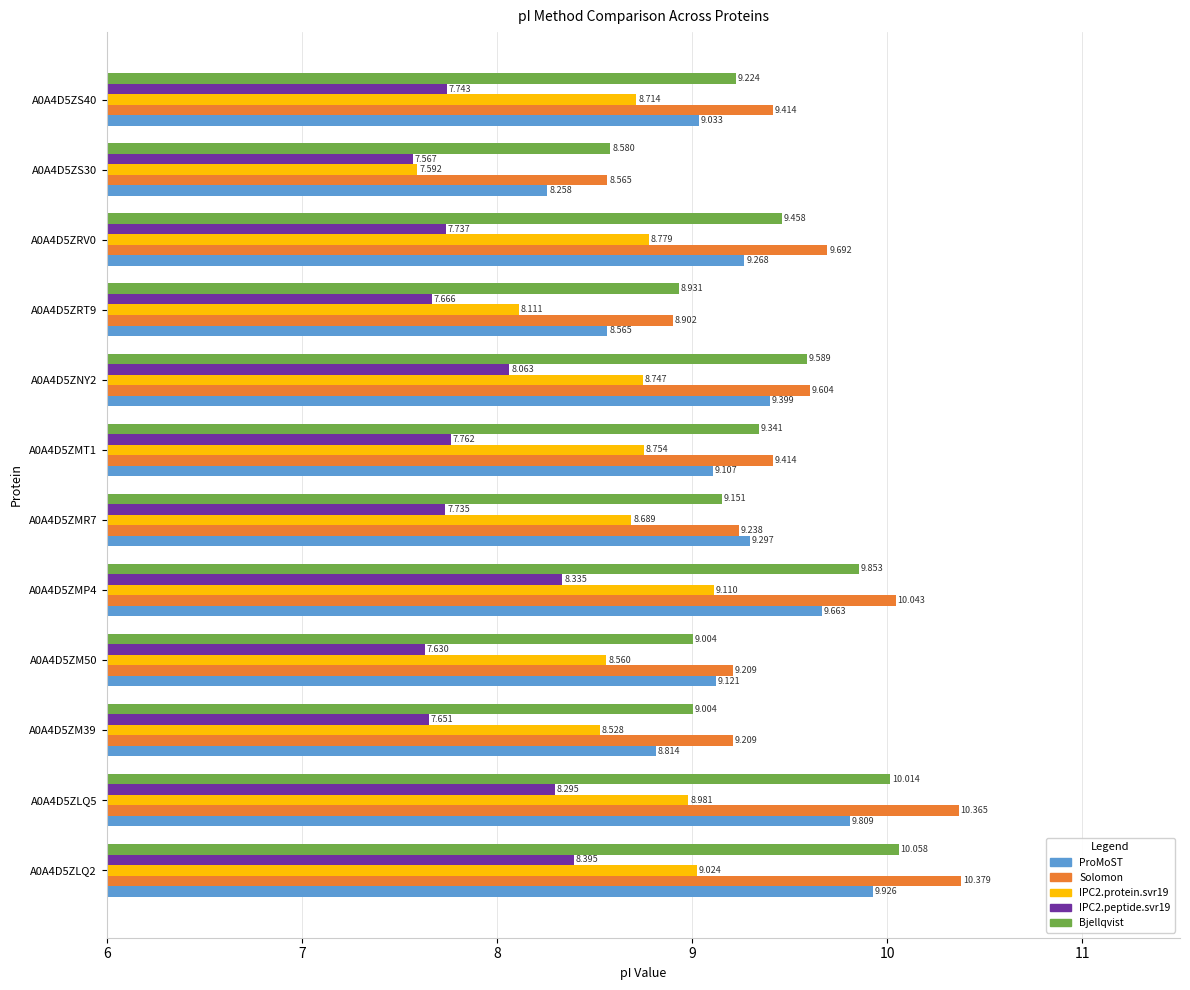

Between A0A4D5ZMP4 and A0A4D5ZNY2, which series saw the biggest shift?

Solomon